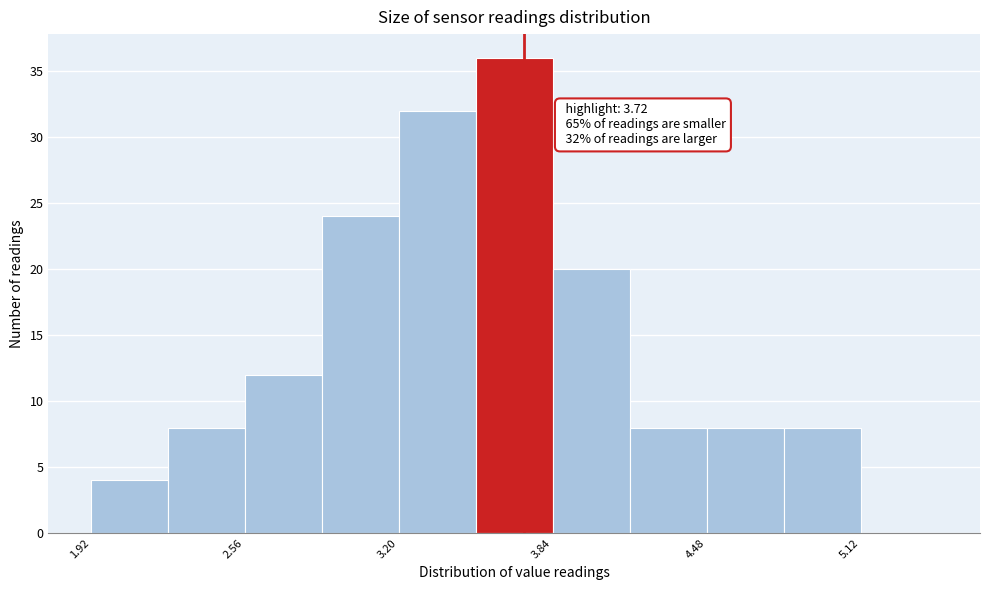

Around what value on the x-axis is the tallest bar? Give the approximate position of its centre, as read against the axis.

3.7